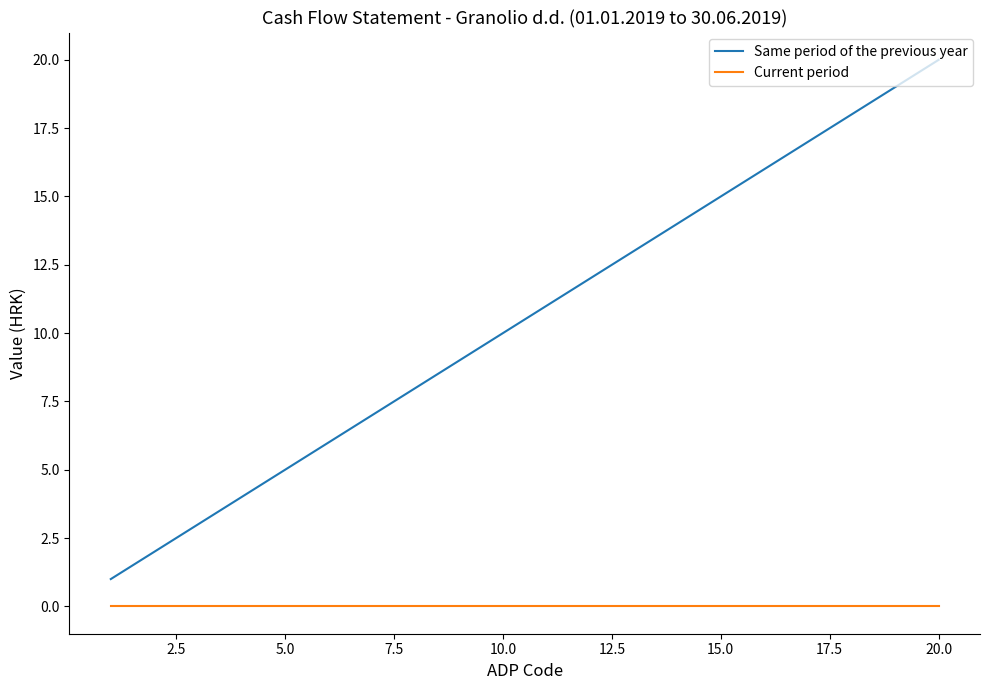

Rank the series by their maximum value, from lowest to highest.

Current period, Same period of the previous year